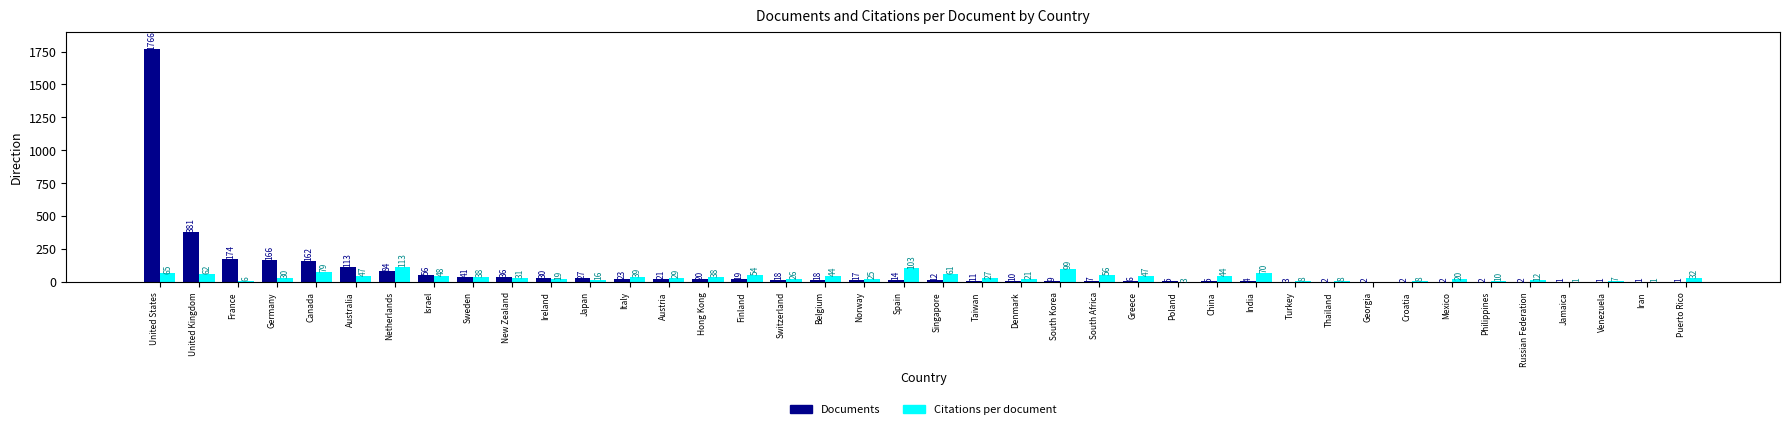

What is the maximum value for Citations per document?

113.4